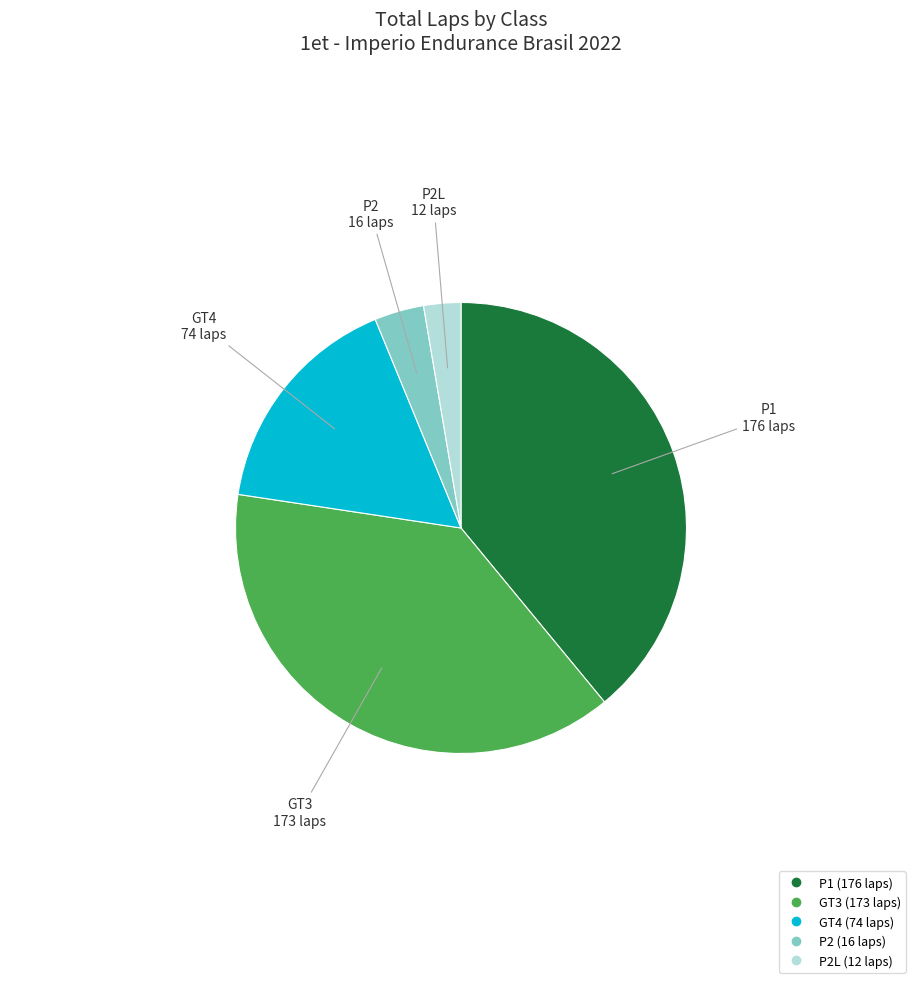

Does any single category account for the majority?

No